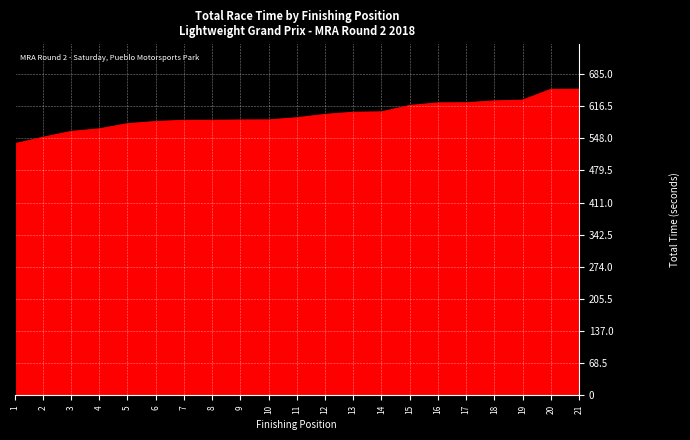

What is the change in value from 12 to 17?

+24.8